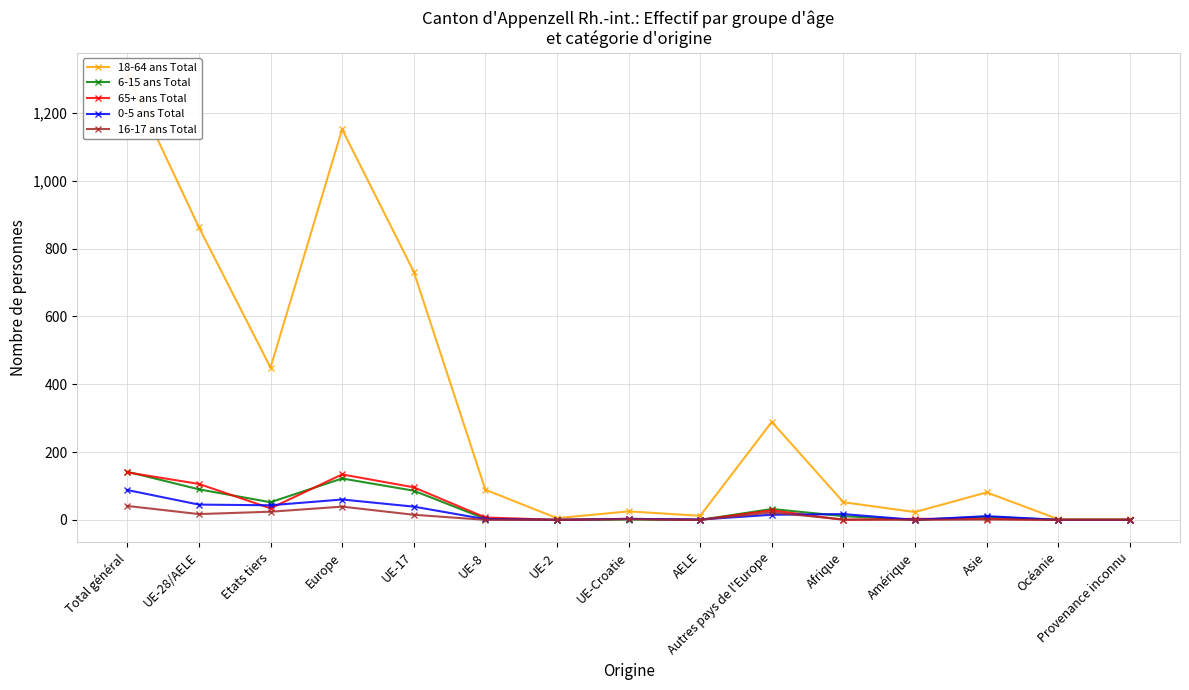

What is the difference between the maximum and minimum values in the 18-64 ans Total series?

1310